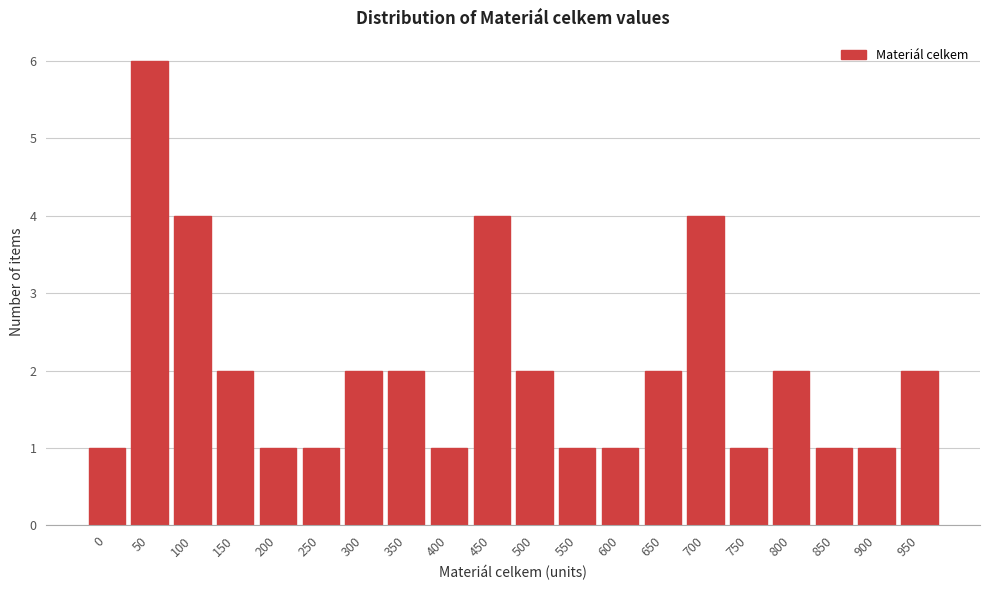

Reading left to right, transcribe all the data shown in this chart.

0=1	50=6	100=4	150=2	200=1	250=1	300=2	350=2	400=1	450=4	500=2	550=1	600=1	650=2	700=4	750=1	800=2	850=1	900=1	950=2